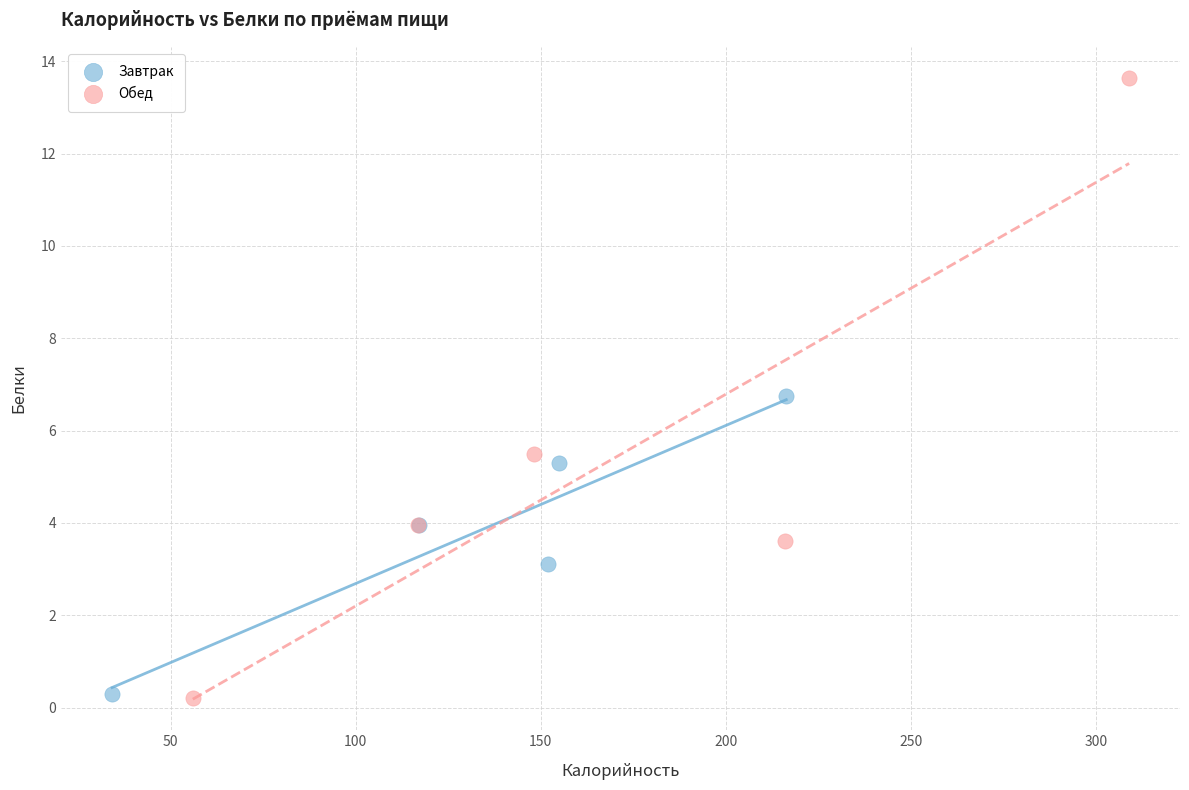

Which series has the widest spread of Y values?

Обед